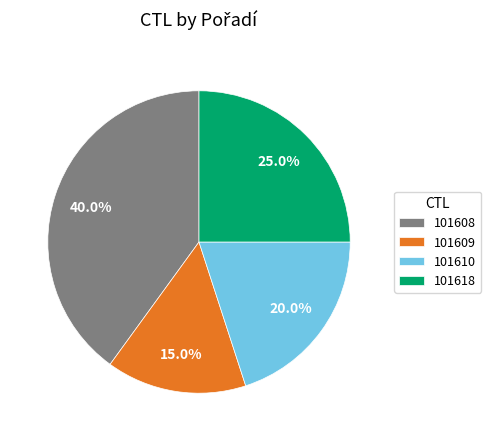

What percentage do 101608 and 101609 together represent?

55.0%